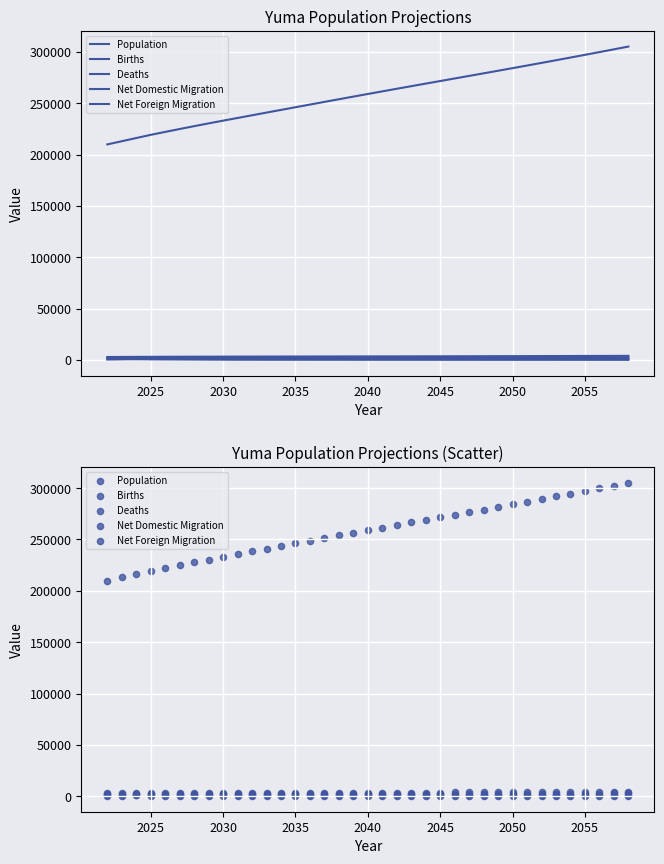

What are all the series names shown in the legend?

Population, Births, Deaths, Net Domestic Migration, Net Foreign Migration